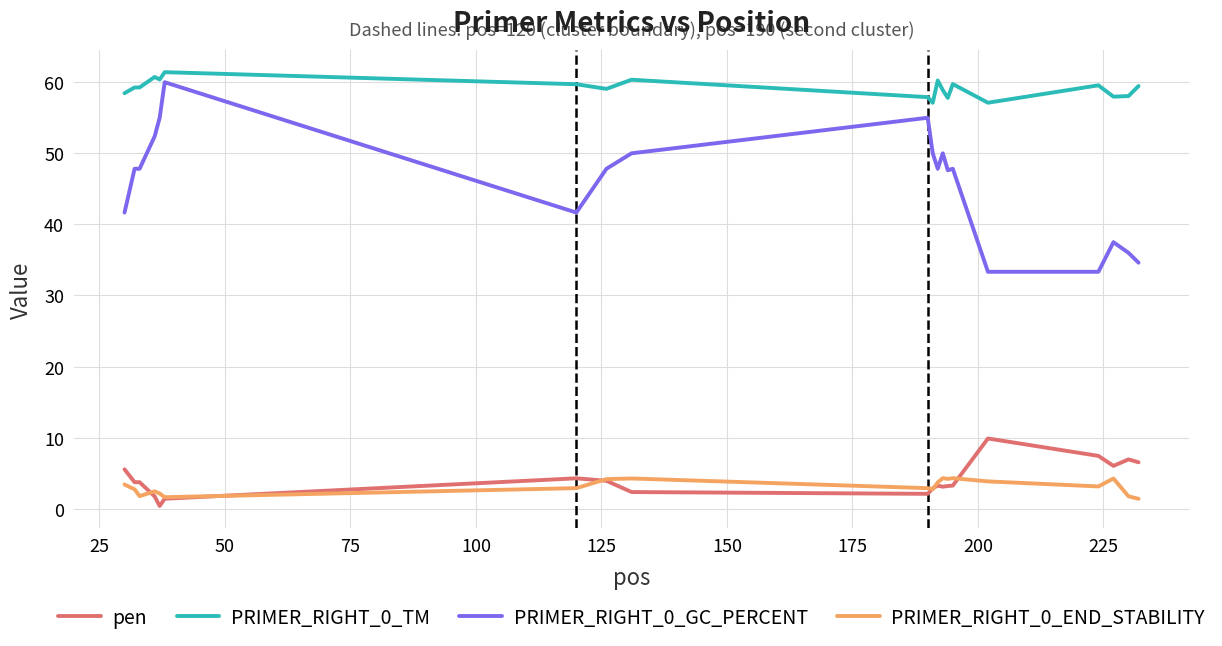

True or false: PRIMER_RIGHT_0_END_STABILITY and PRIMER_RIGHT_0_GC_PERCENT cross at least once.

False